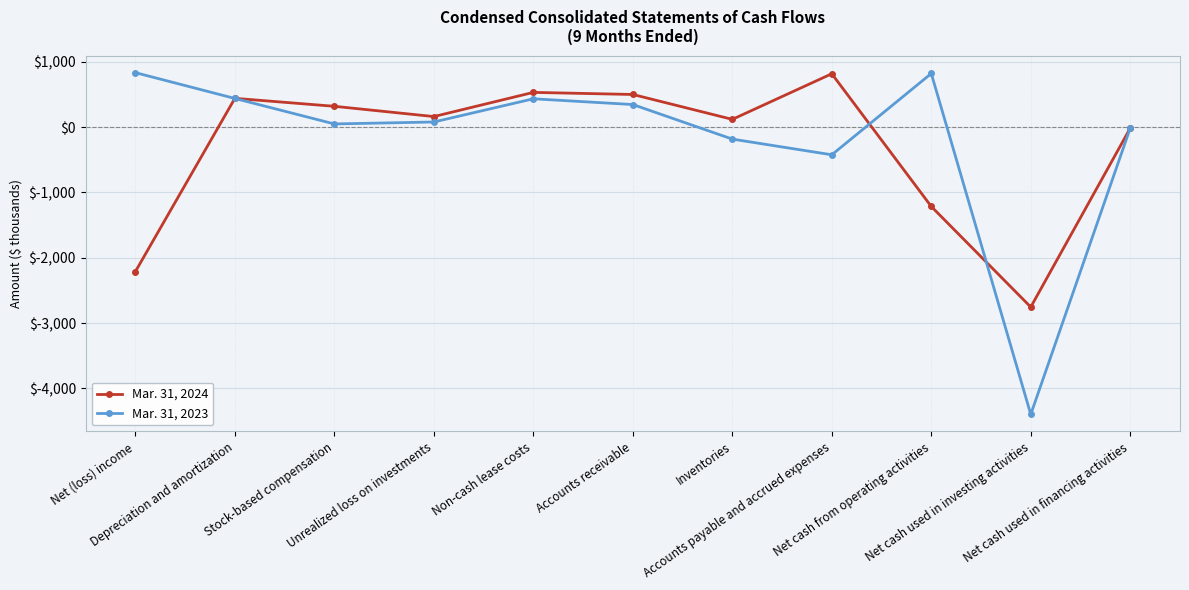

How many lines are shown in the chart?

2